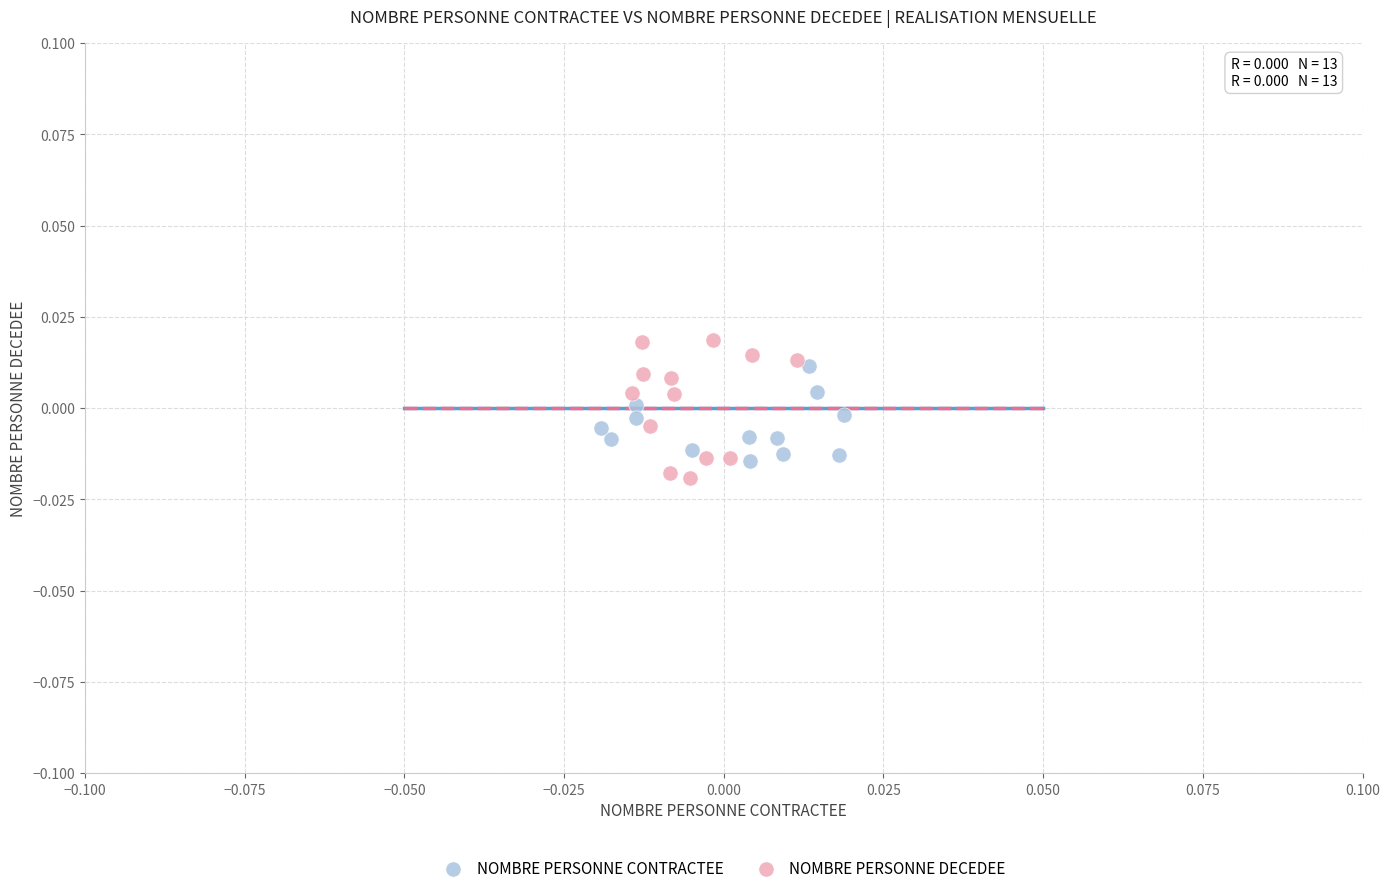

Which series has the widest spread of Y values?

NOMBRE PERSONNE DECEDEE